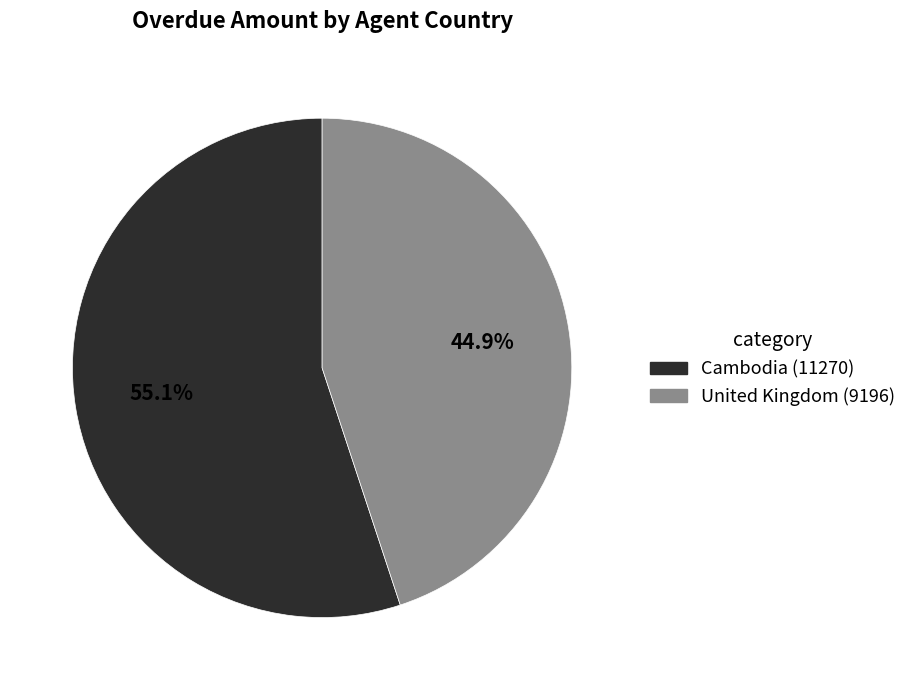

Approximately how many times larger is the value at Cambodia compared to United Kingdom?

1.2